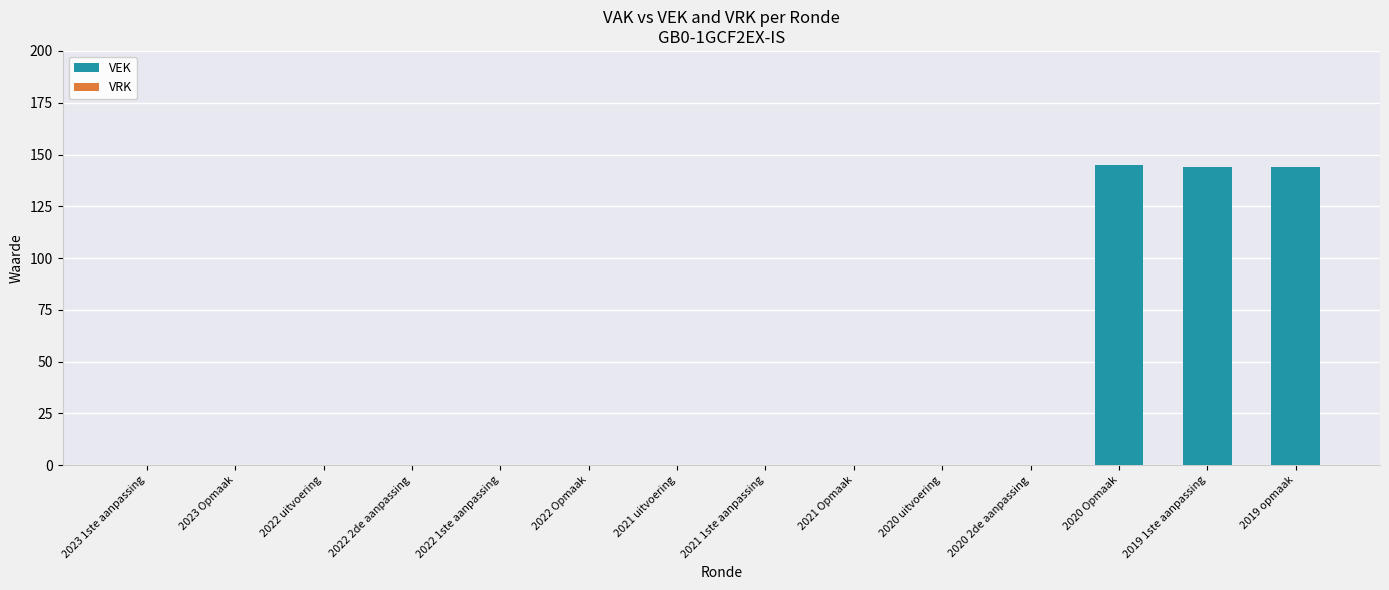

The chart shows a value of 70 at 2023 Opmaak. True or false?

False